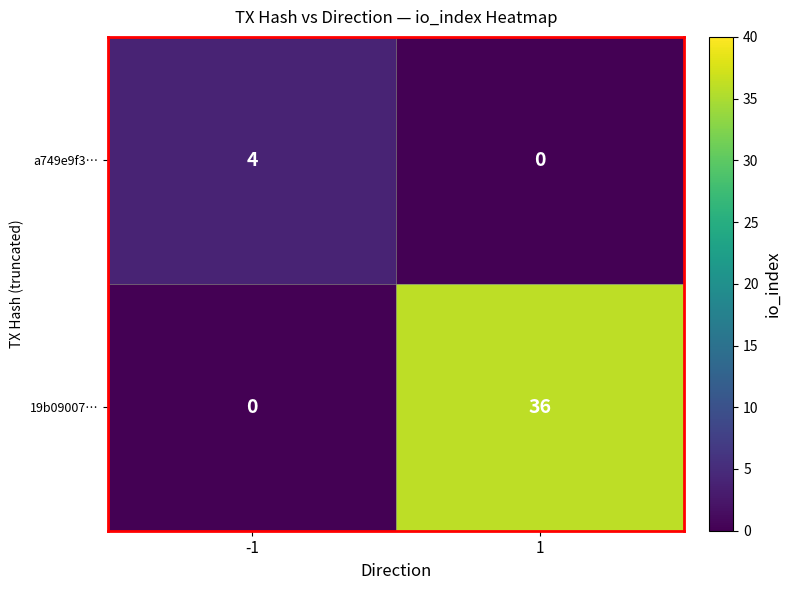

What is the difference between the 19b09007… values at 1 and -1?

36